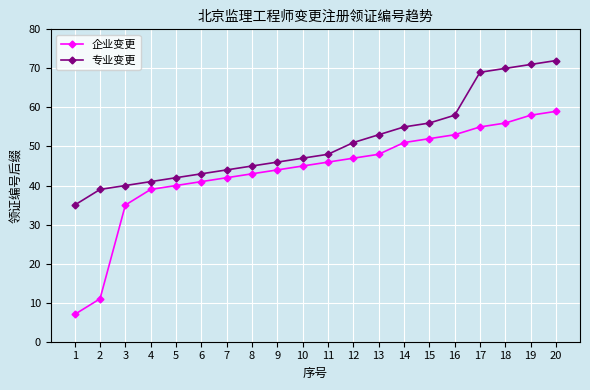

True or false: 企业变更 and 专业变更 cross at least once.

False